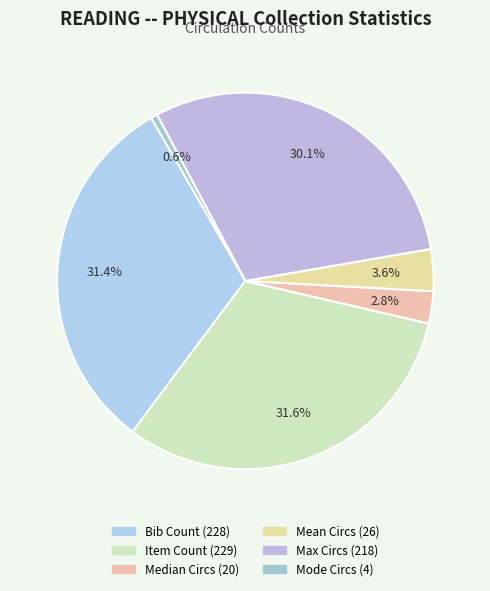

Is there any slice that represents more than half of the pie?

No